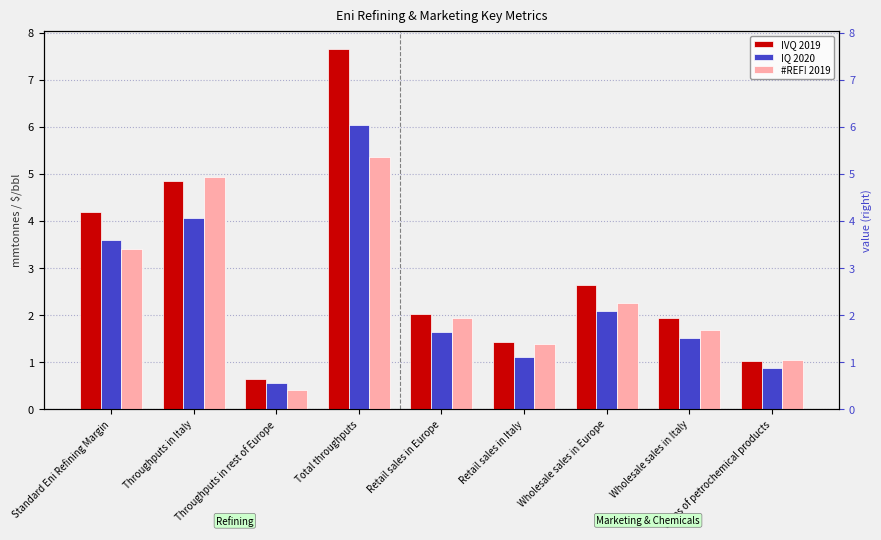

Which category has the lowest value in the IQ 2020 series?

Throughputs in rest of Europe